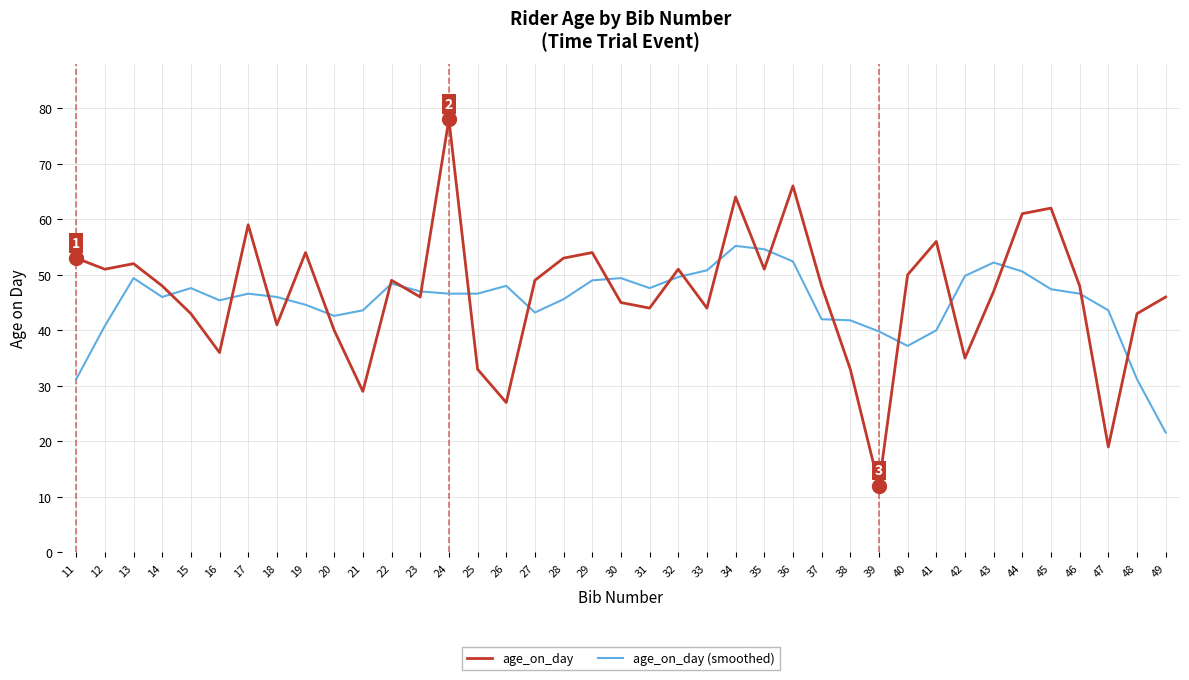

What is the highest value of the age_on_day (smoothed) series?

55.2